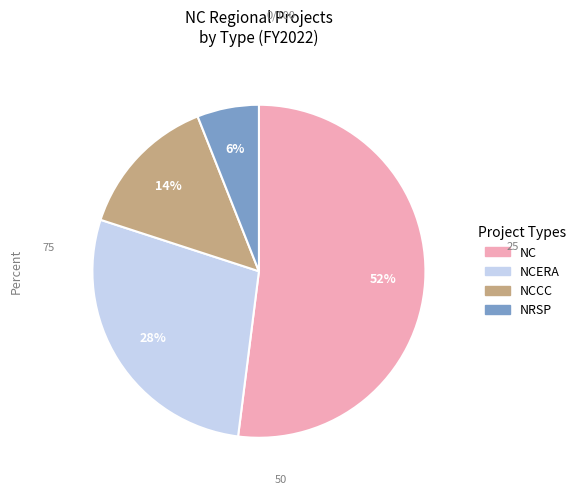

Is there a majority slice in this chart?

Yes